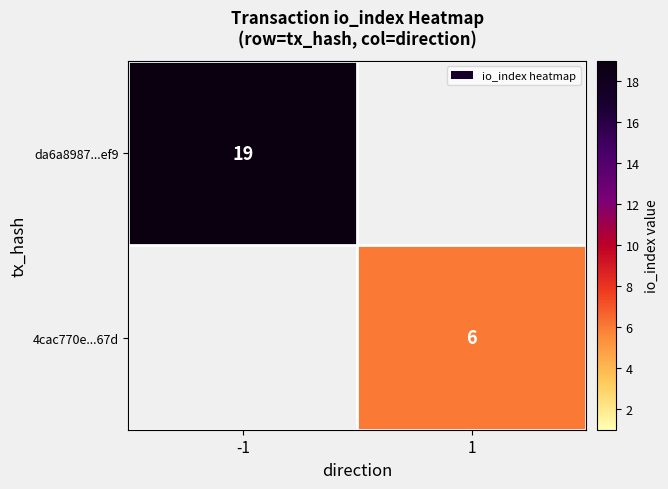

The value of 4cac770e...67d at 1 is 4.0. True or false?

False